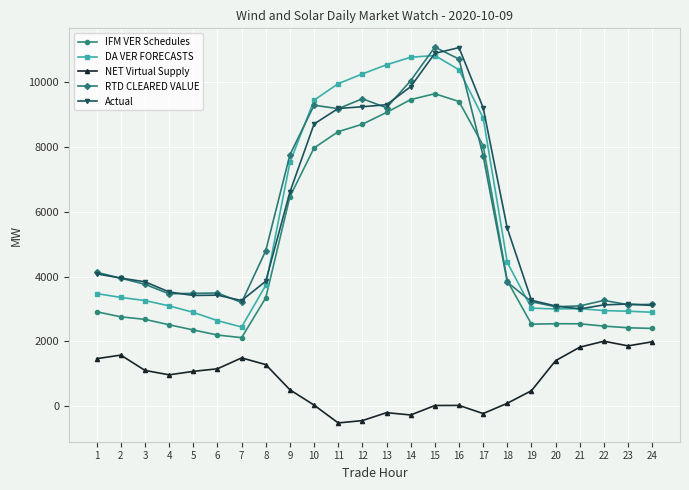

At which category is the sum across all series the highest?

15